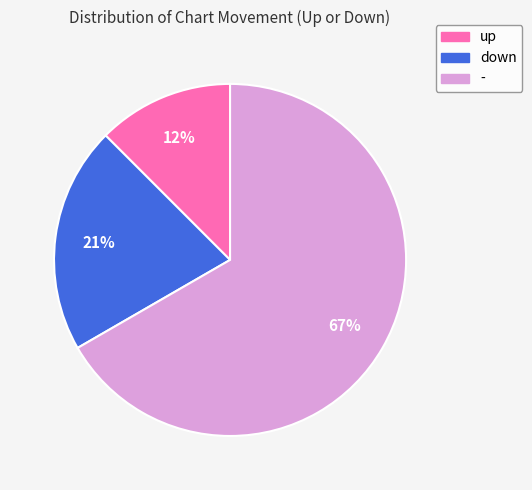

Is - the majority of the pie?

Yes